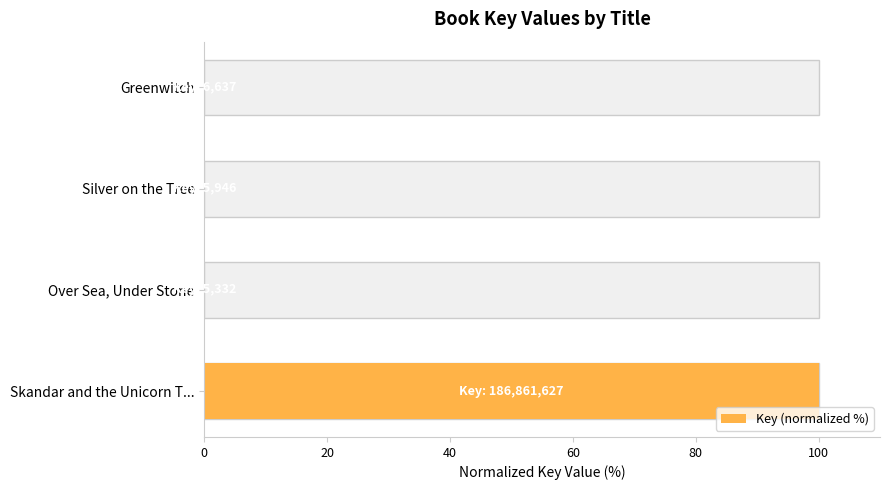

What is the maximum value shown in the chart?

100.0